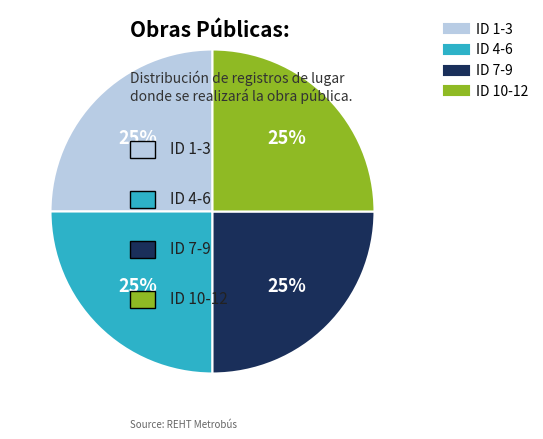

Is there a majority slice in this chart?

No